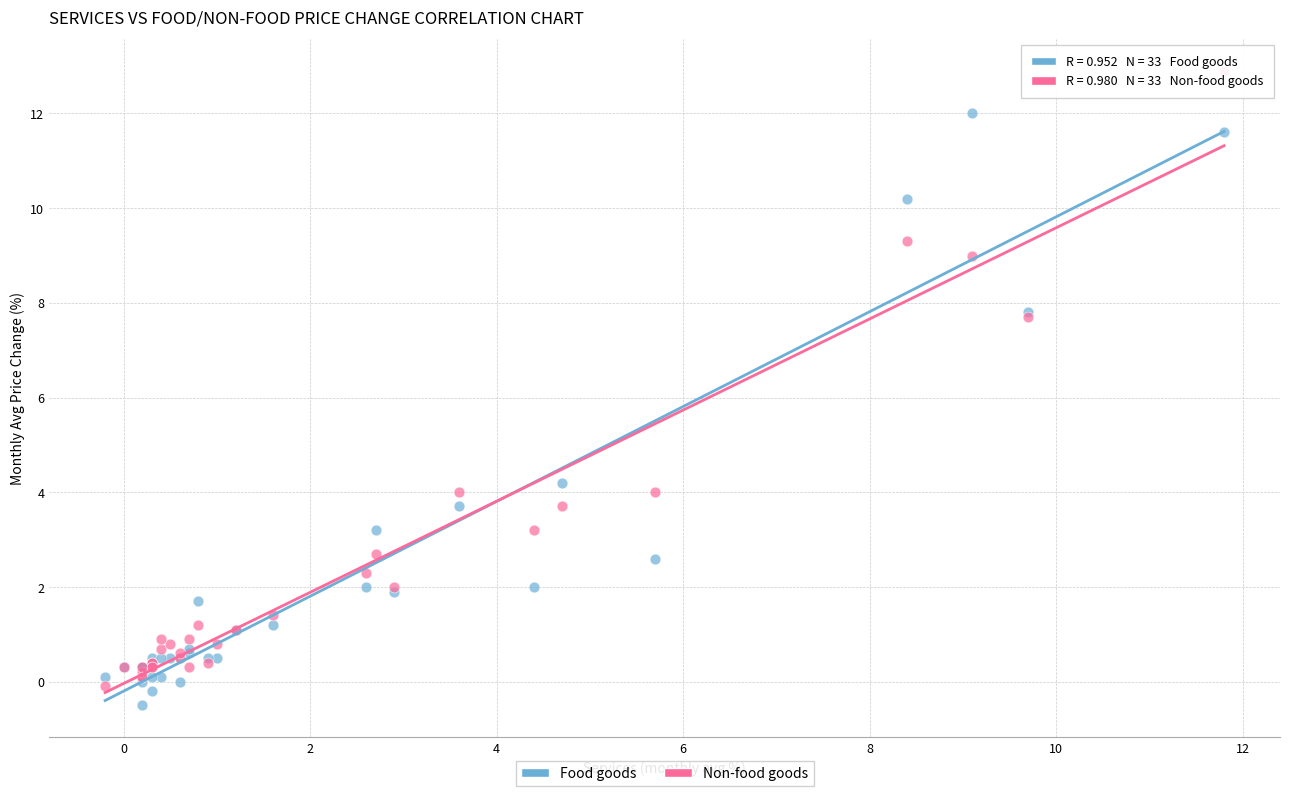

Which series has the widest spread of Y values?

Non-food goods